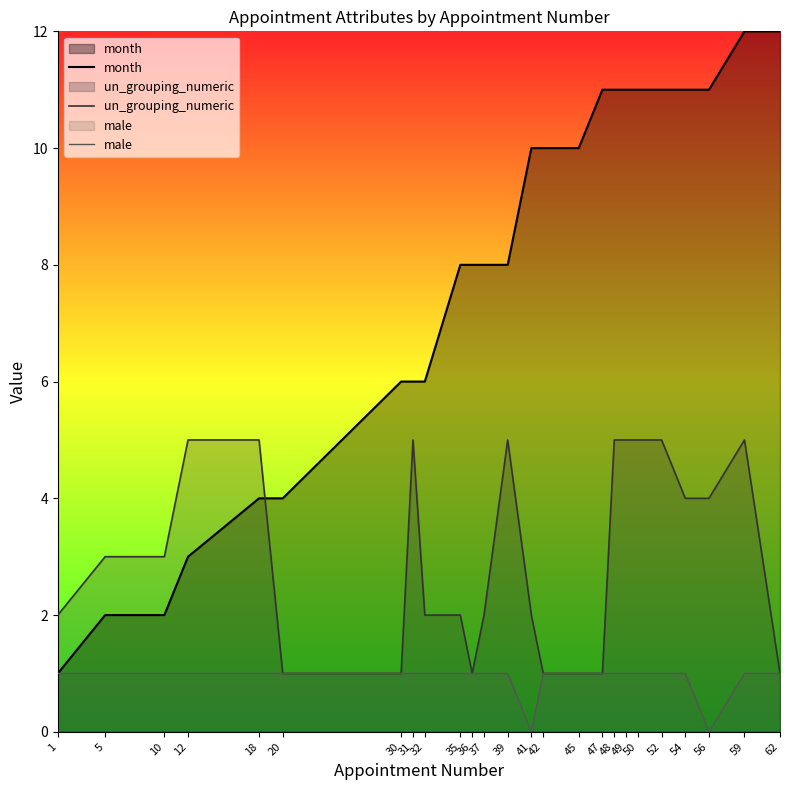

Reading left to right, what are all the values shown in this chart?

month: 1=1	5=2	10=2	12=3	18=4	20=4	30=6	31=6	32=6	35=8	36=8	37=8	39=8	41=10	42=10	45=10	47=11	48=11	49=11	50=11	52=11	54=11	56=11	59=12	62=12
un_grouping_numeric: 1=2	5=3	10=3	12=5	18=5	20=1	30=1	31=5	32=2	35=2	36=1	37=2	39=5	41=2	42=1	45=1	47=1	48=5	49=5	50=5	52=5	54=4	56=4	59=5	62=1
male: 1=1	5=1	10=1	12=1	18=1	20=1	30=1	31=1	32=1	35=1	36=1	37=1	39=1	41=0	42=1	45=1	47=1	48=1	49=1	50=1	52=1	54=1	56=0	59=1	62=1